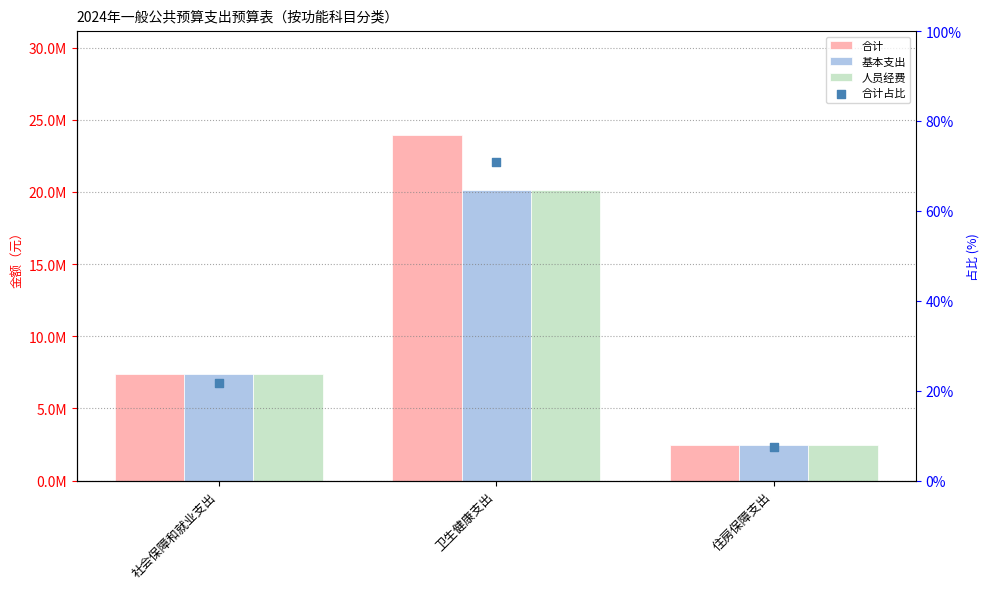

Is the value of 基本支出 at 住房保障支出 greater than the value of 合计占比 at 住房保障支出?

Yes